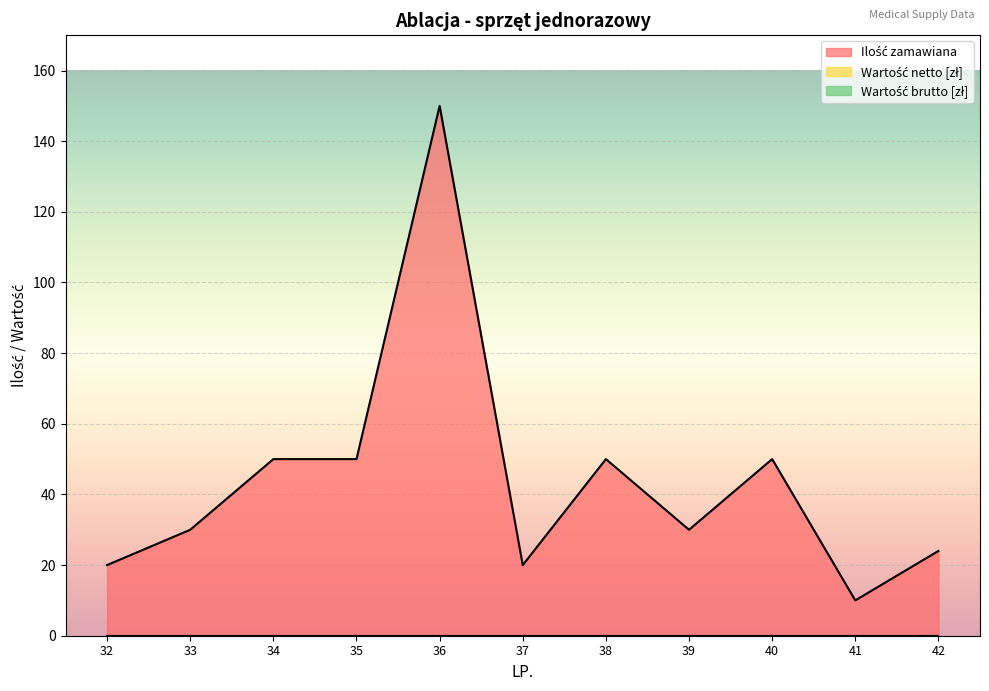

At which category is the sum across all series the highest?

36